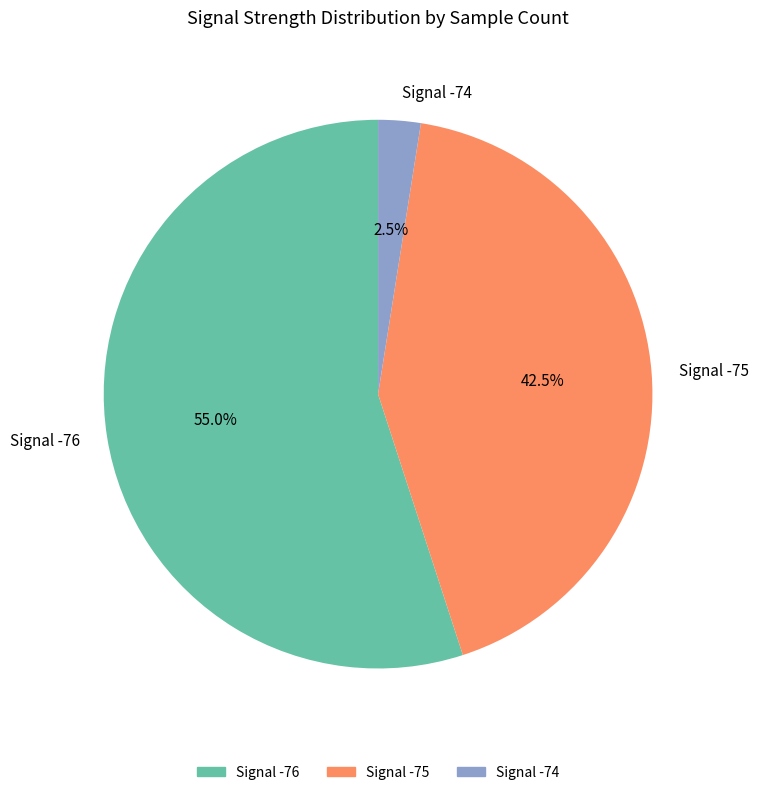

What portion of the pie excludes Signal -76?

45.0%